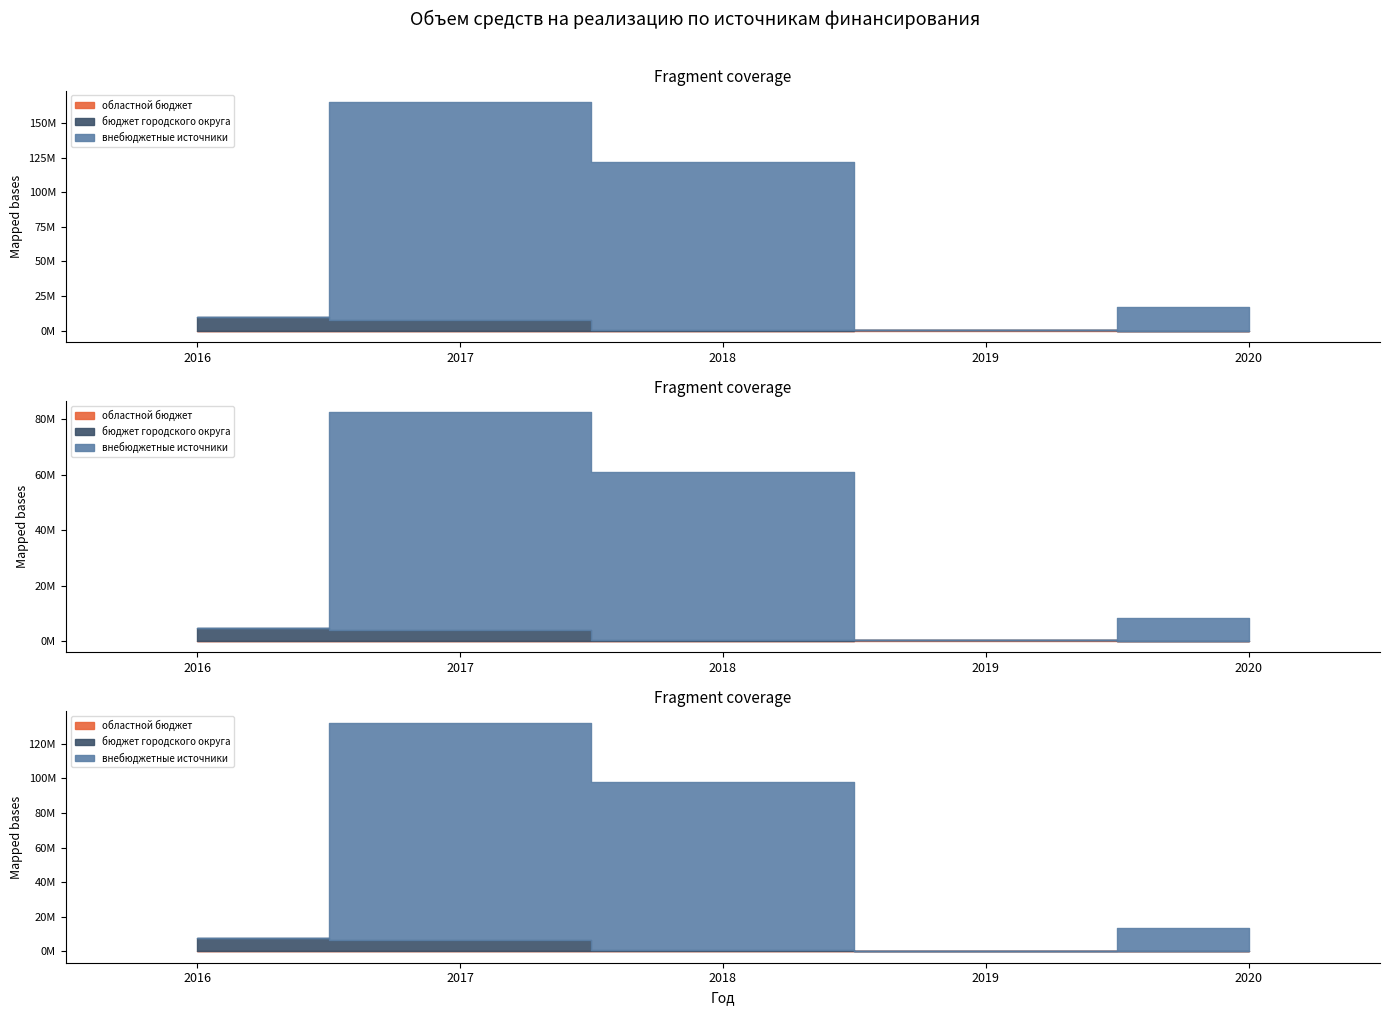

Reading left to right, extract all data points from this chart.

областной бюджет: 0.0	0.0	0.0	382704.0	0.0
бюджет городского округа: 9488867.8	7909874.4	604367.7	57931.8	0.0
внебюджетные источники: 0.0	157212755.0	121464260.0	5900.0	16686100.0